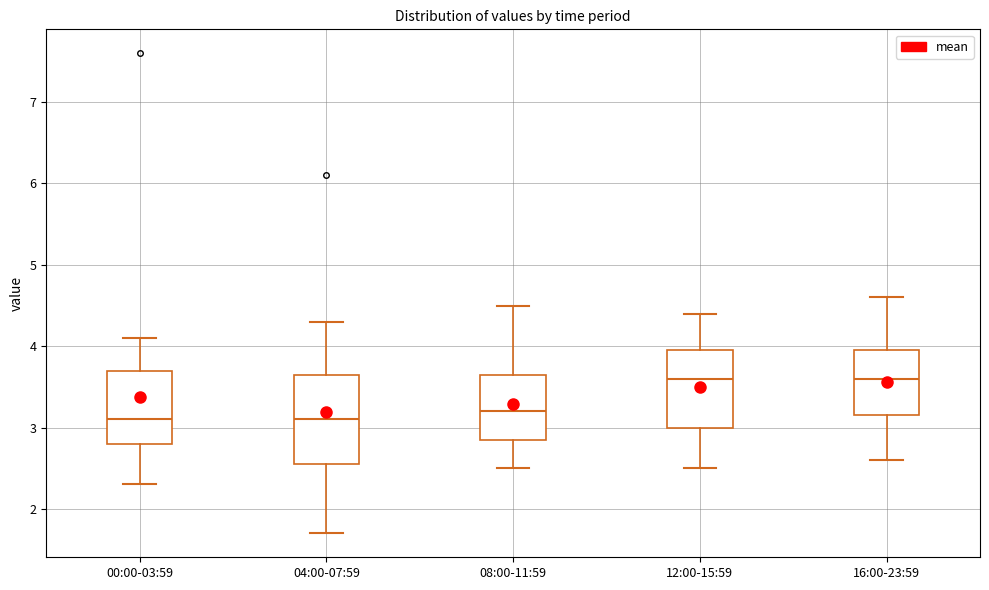

Reading left to right, read every box against the y-axis: the position of its median line, the range the box covers, and the ends of its whiskers. The values are not printed on the chart, so give them approximately, as read against the axis.

00:00-03:59: median 3.1, box 2.8 to 3.7, whiskers 2.3 to 4.1
04:00-07:59: median 3.1, box 2.6 to 3.7, whiskers 1.7 to 4.3
08:00-11:59: median 3.2, box 2.9 to 3.7, whiskers 2.5 to 4.5
12:00-15:59: median 3.6, box 3.0 to 4.0, whiskers 2.5 to 4.4
16:00-23:59: median 3.6, box 3.2 to 4.0, whiskers 2.6 to 4.6